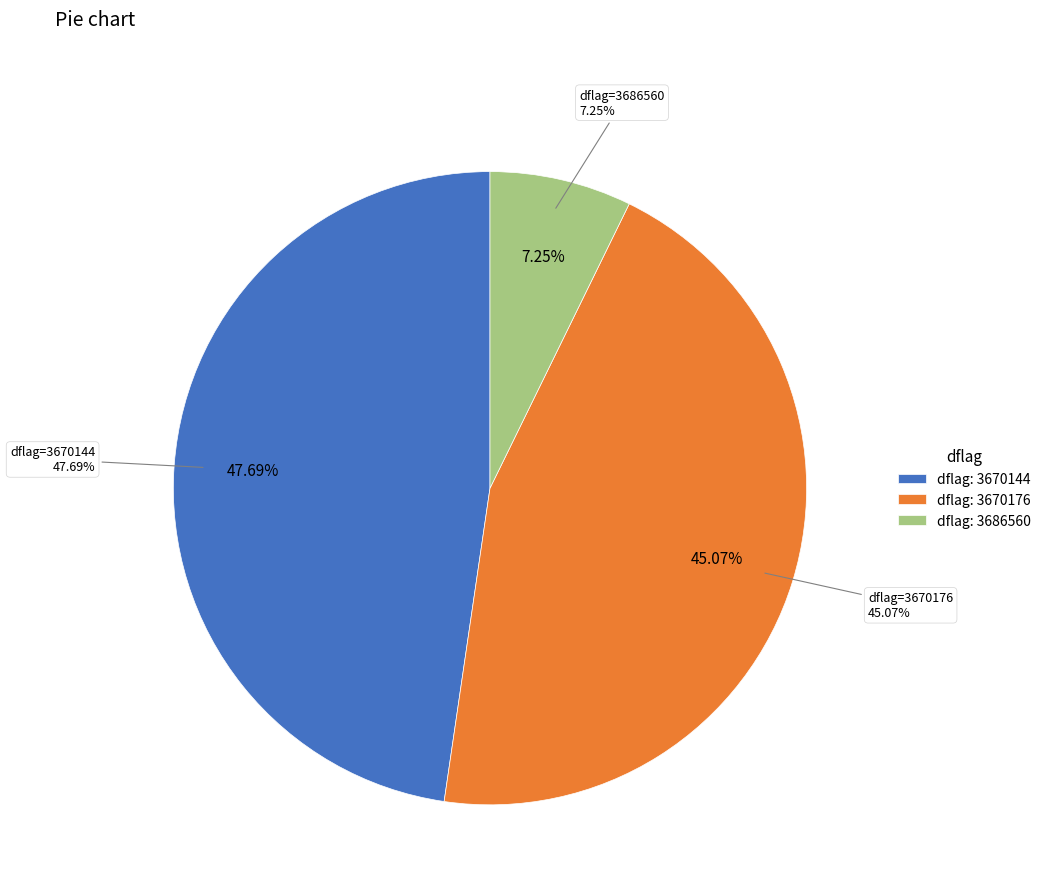

Which category has the biggest portion of the pie?

3670144